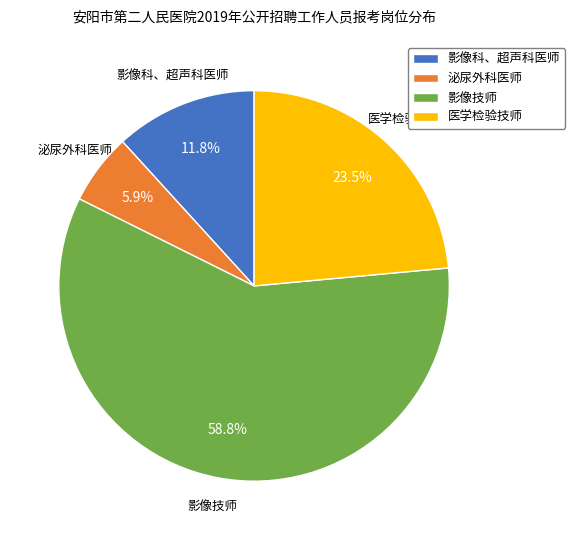

To the nearest percent, what is the combined percentage of 影像科、超声科医师 and 医学检验技师?

35%